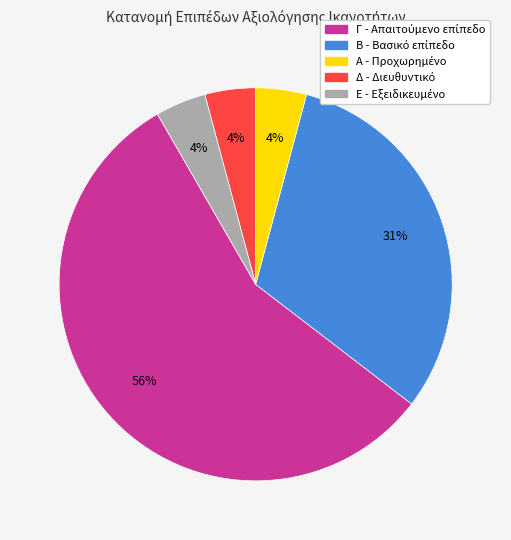

Is there any slice that represents more than half of the pie?

Yes